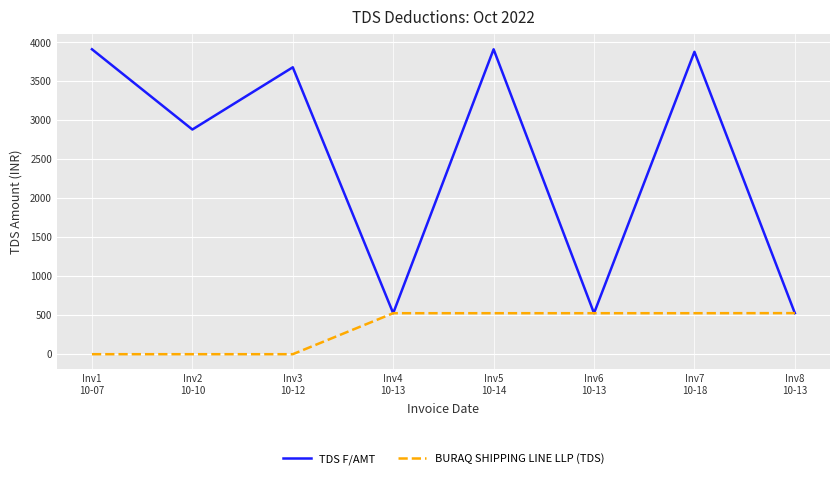

What is the difference between the maximum and minimum values in the BURAQ SHIPPING LINE LLP (TDS) series?

527.0